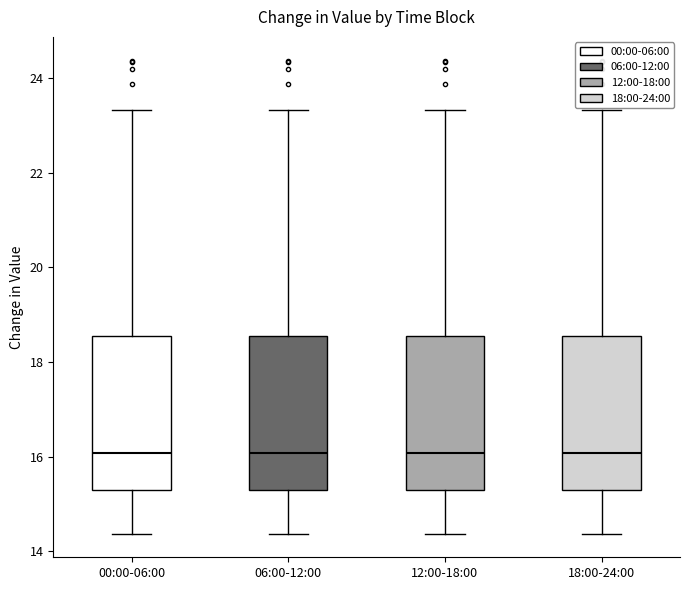

Where does the lower whisker of the box for 12:00-18:00 end on the y-axis? The values are not printed on the chart, so give them approximately, as read against the axis.

14.4